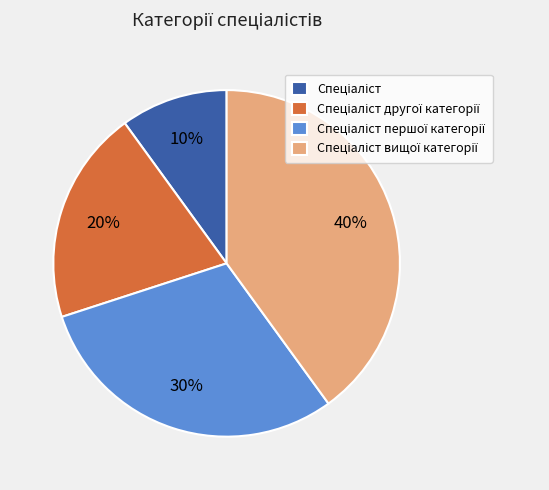

To the nearest percent, what is the difference between the largest and smallest slice percentages?

30%